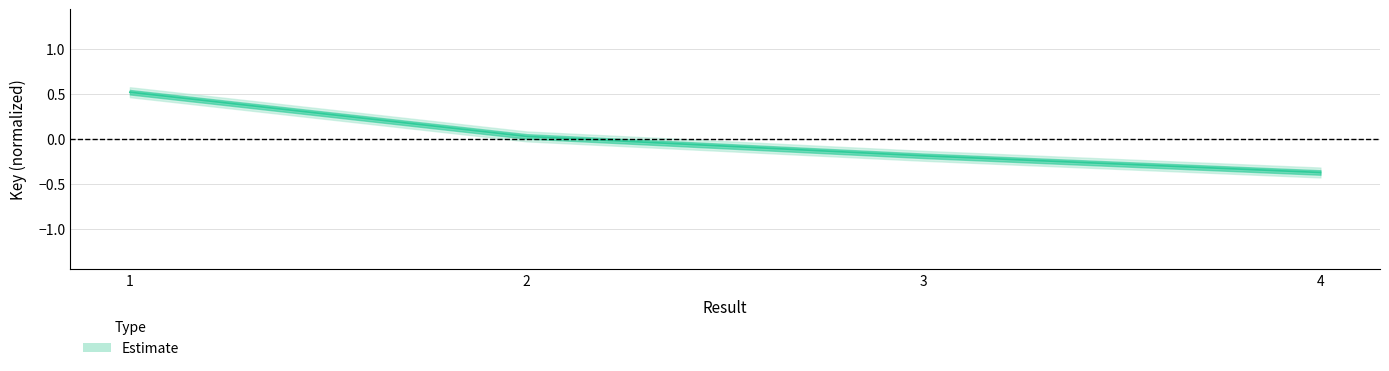

True or false: the data has more than 0 interior local peaks.

False